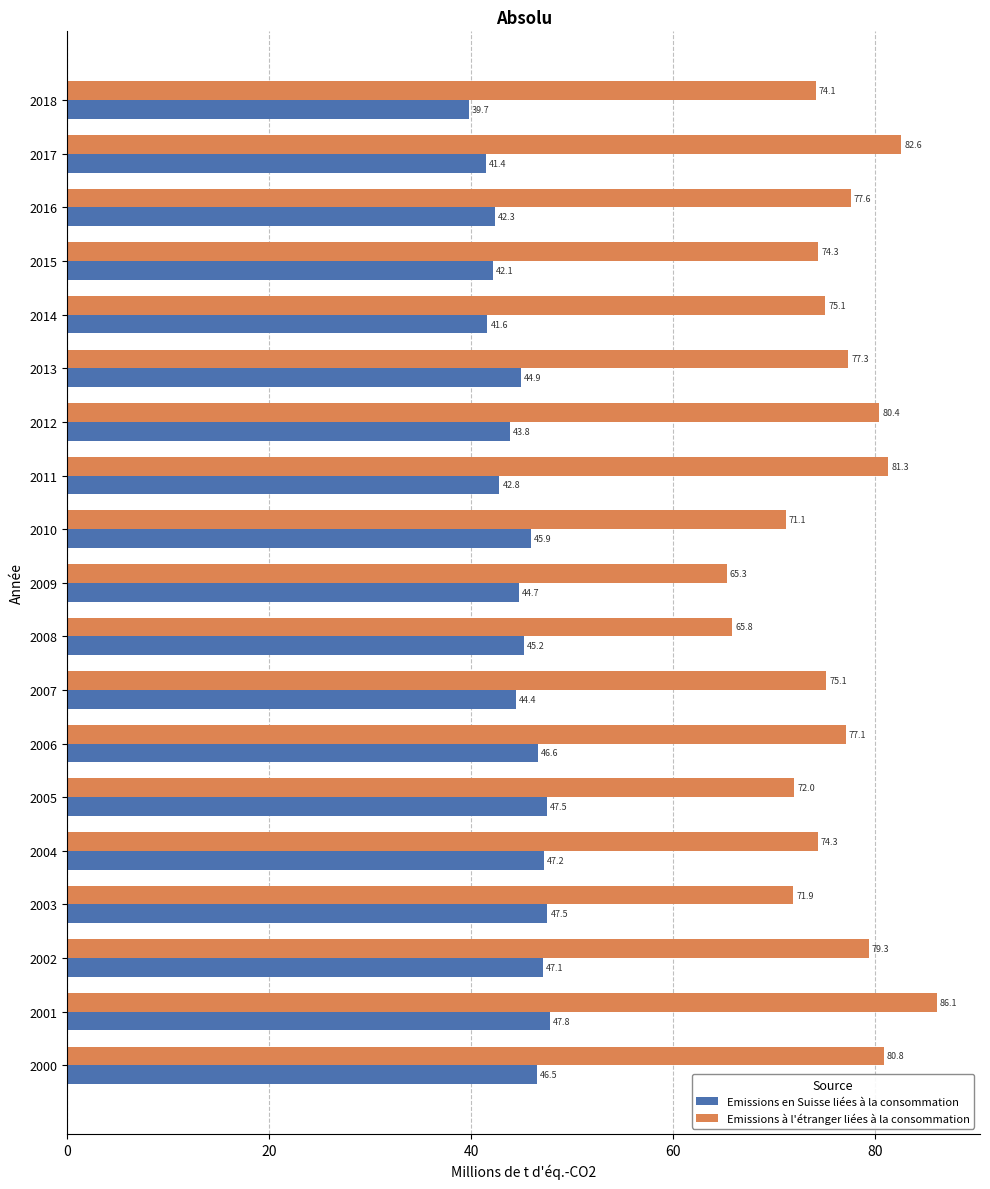

Where is Emissions en Suisse liées à la consommation nearest to the value 43?

2011